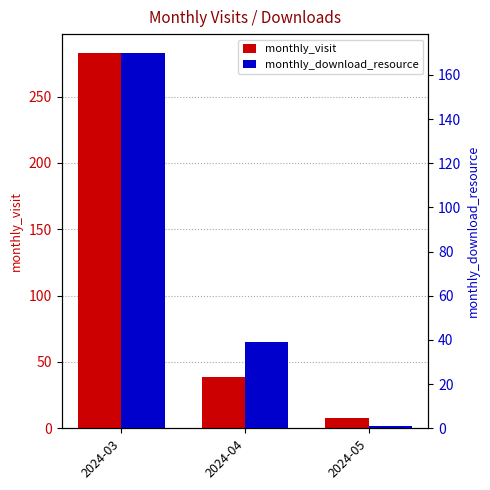

How many data points does each series have?

3